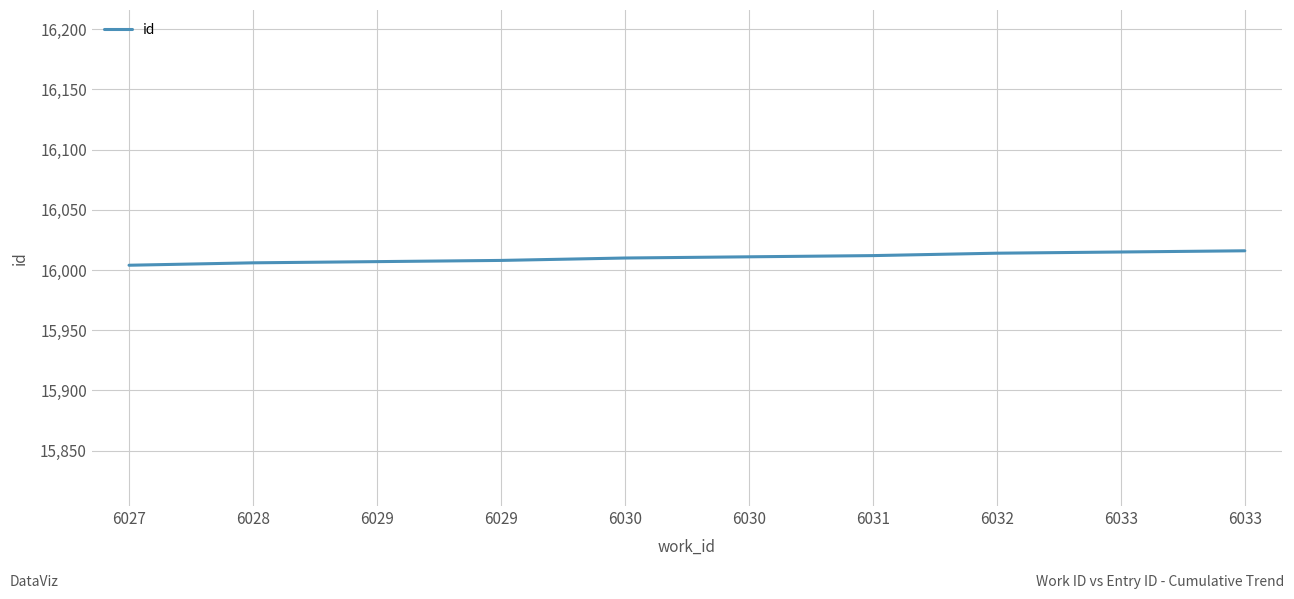

What is the maximum value shown in the chart?

16016